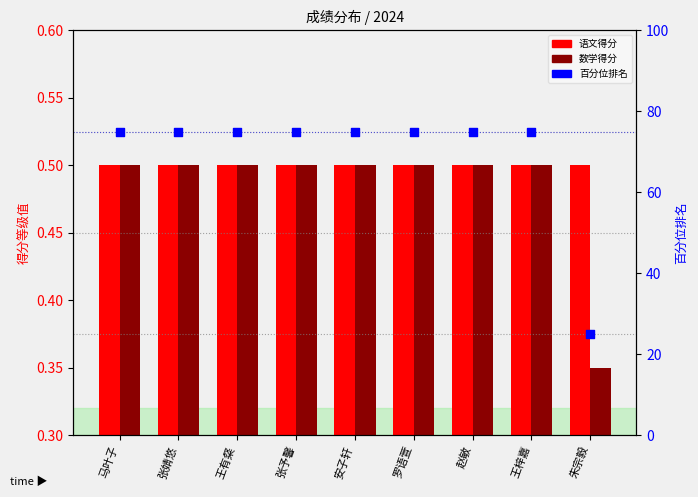

At how many categories does at least one series exceed 30?

8